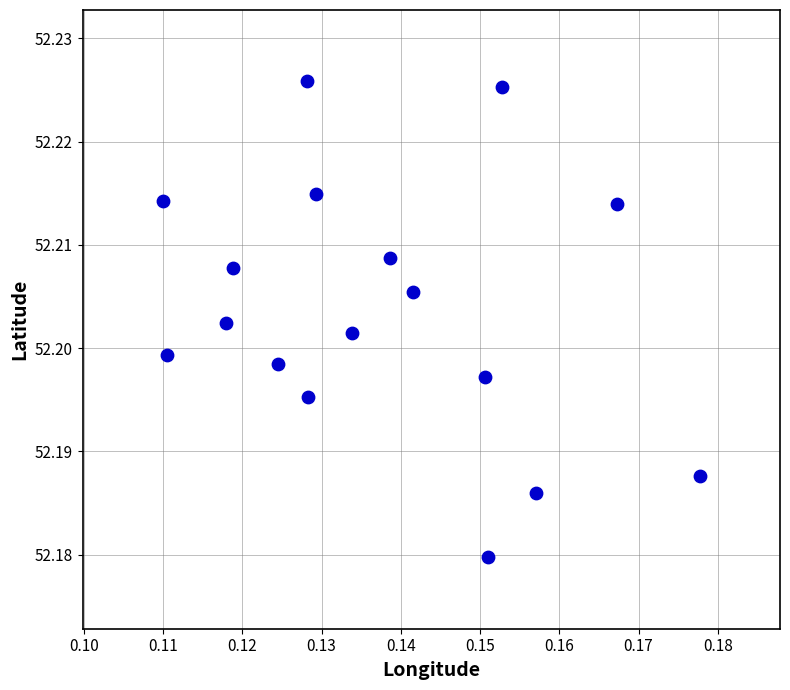

How many data points are displayed?

17